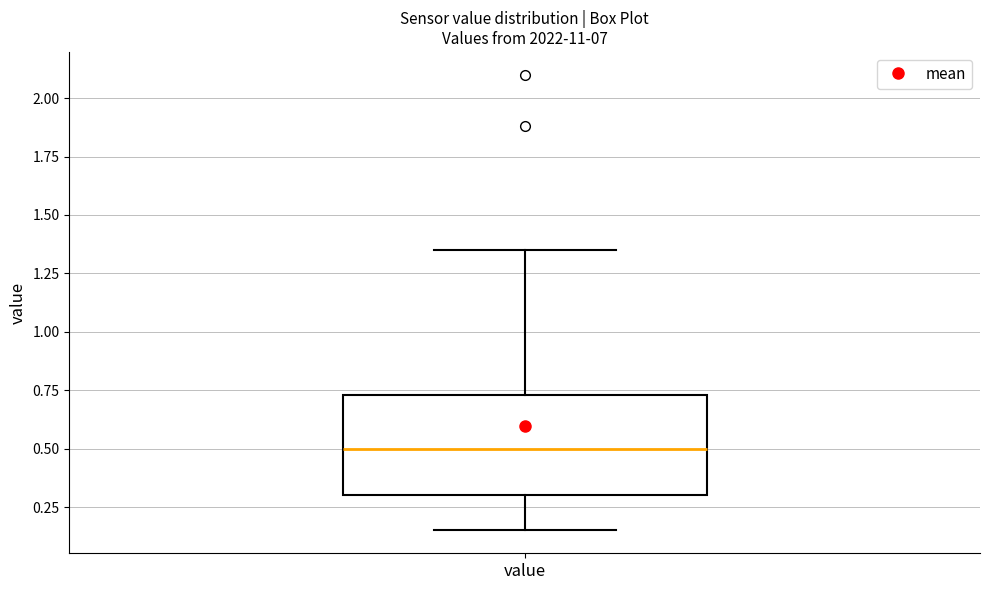

Transcribe this box plot: give where the median line is, the range the box spans, and where the two whiskers end, as read against the y-axis. The values are not printed on the chart, so give them approximately, as read against the axis.

median 0.50, box 0.30 to 0.75, whiskers 0.15 to 1.35